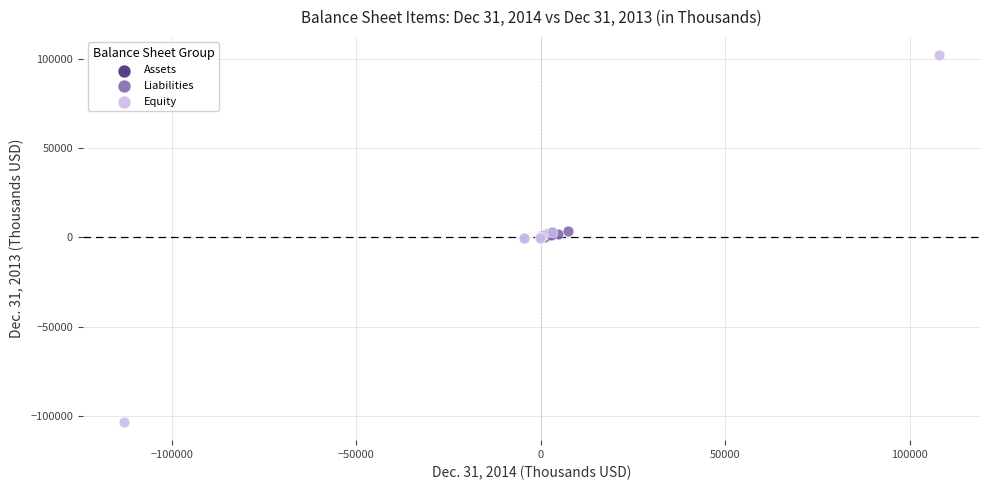

Which series has the largest Y range (max minus min)?

Equity